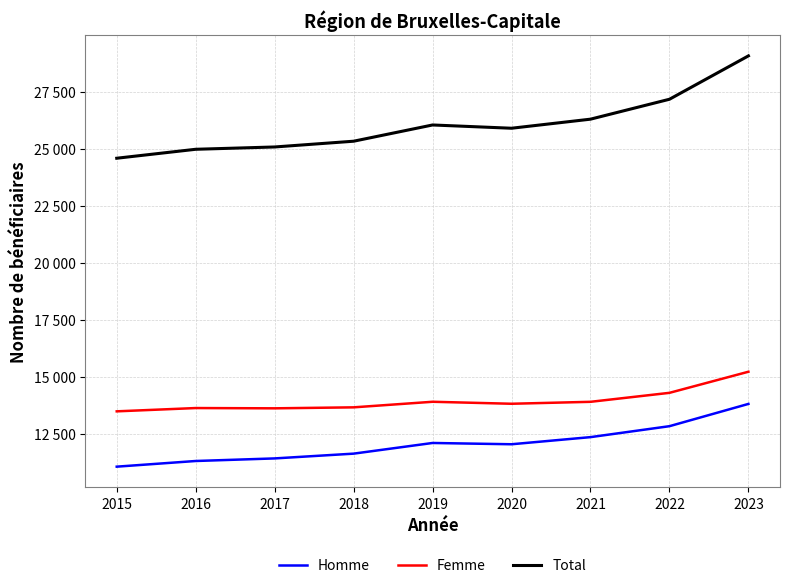

What is the value of the Homme point at the 4th from the left?

11651